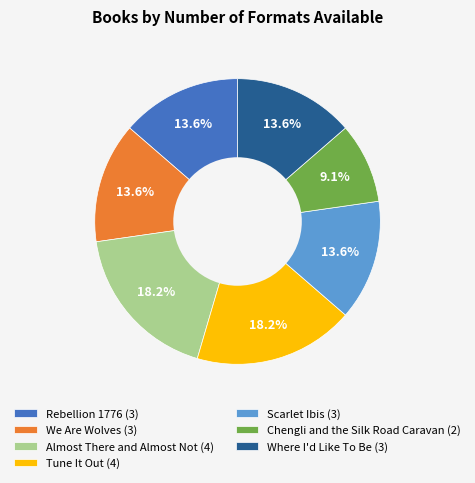

To the nearest percent, what is the difference between the Scarlet Ibis and Tune It Out slice percentages?

5%